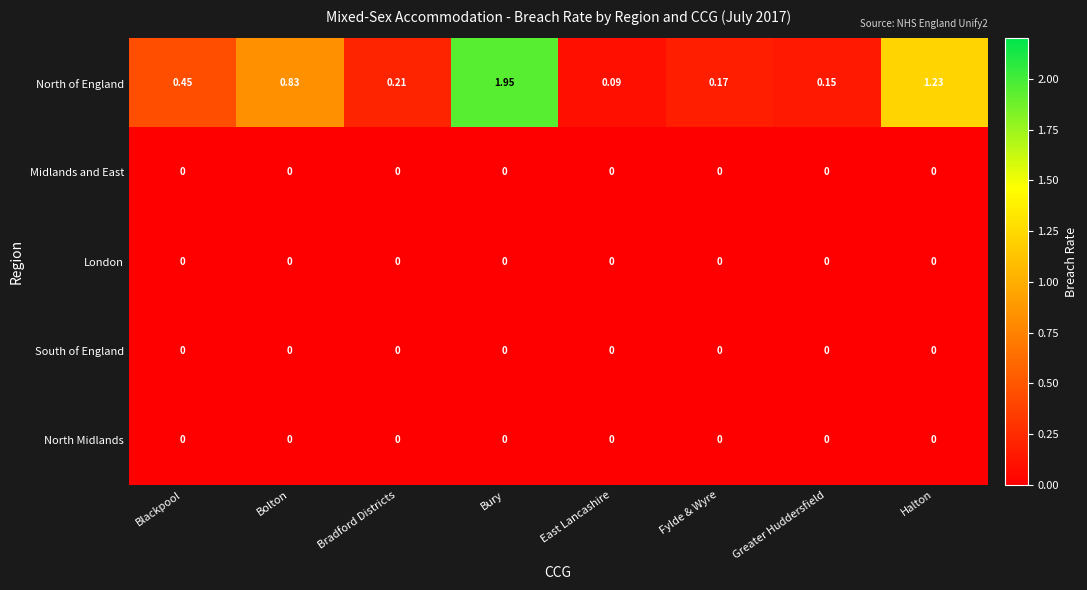

Which series has the largest range (max minus min)?

North of England